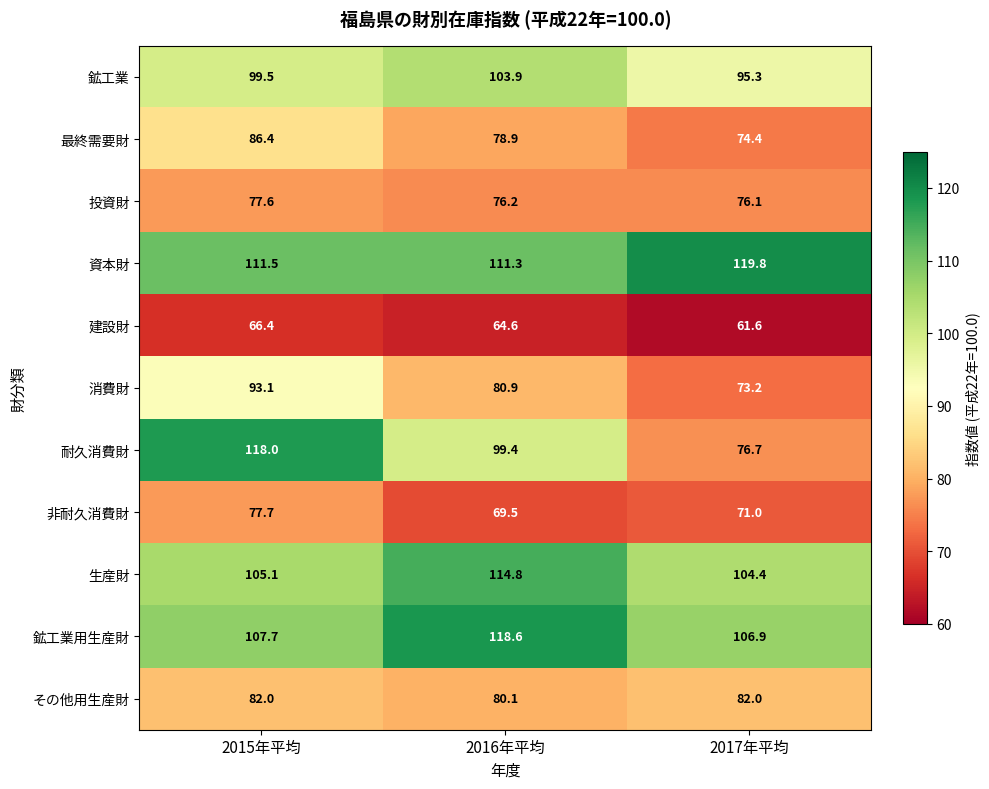

What is the sum of all 消費財 values?

247.2